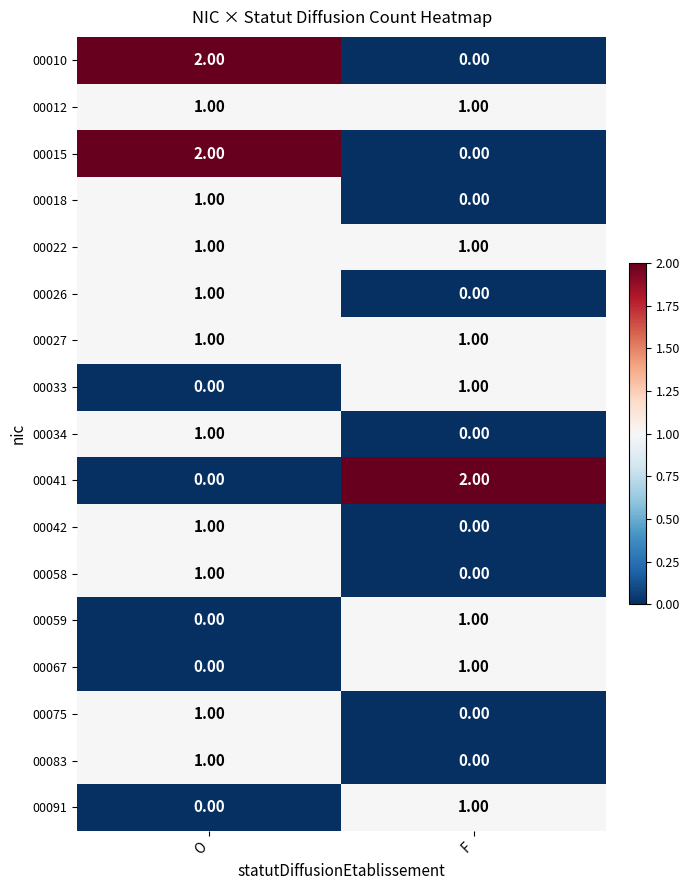

Rank the categories by 00067 value from highest to lowest.

F, O